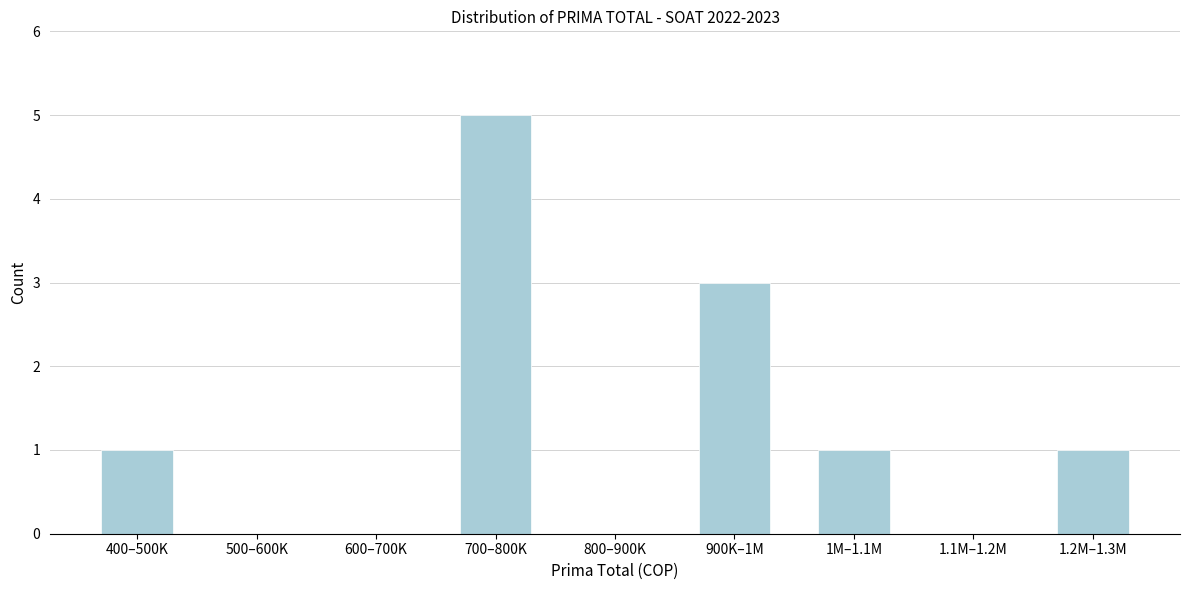

Reading left to right, extract all data points from this chart.

400–500K=1	500–600K=0	600–700K=0	700–800K=5	800–900K=0	900K–1M=3	1M–1.1M=1	1.1M–1.2M=0	1.2M–1.3M=1